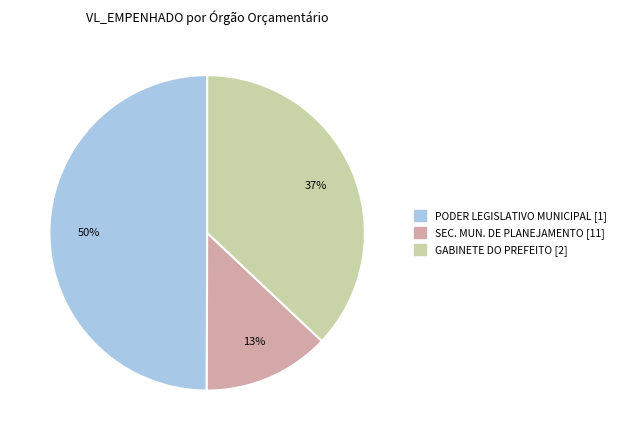

Count the number of slices in the pie.

3